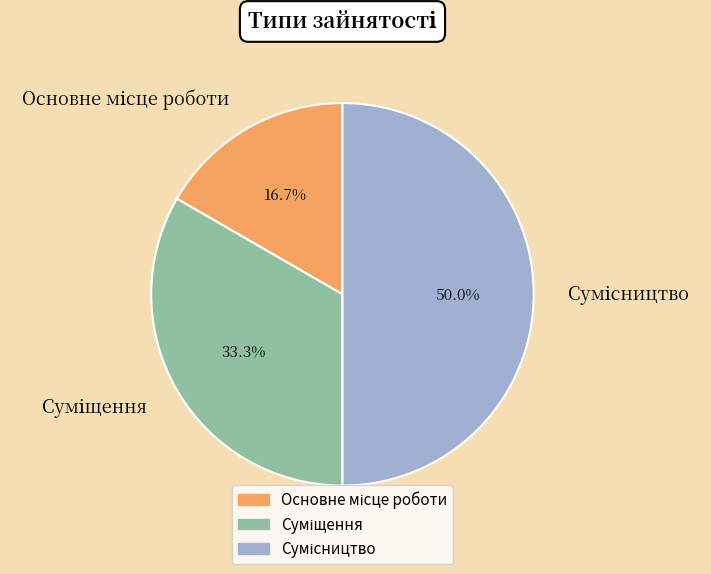

To the nearest percent, what is the average slice percentage?

33%